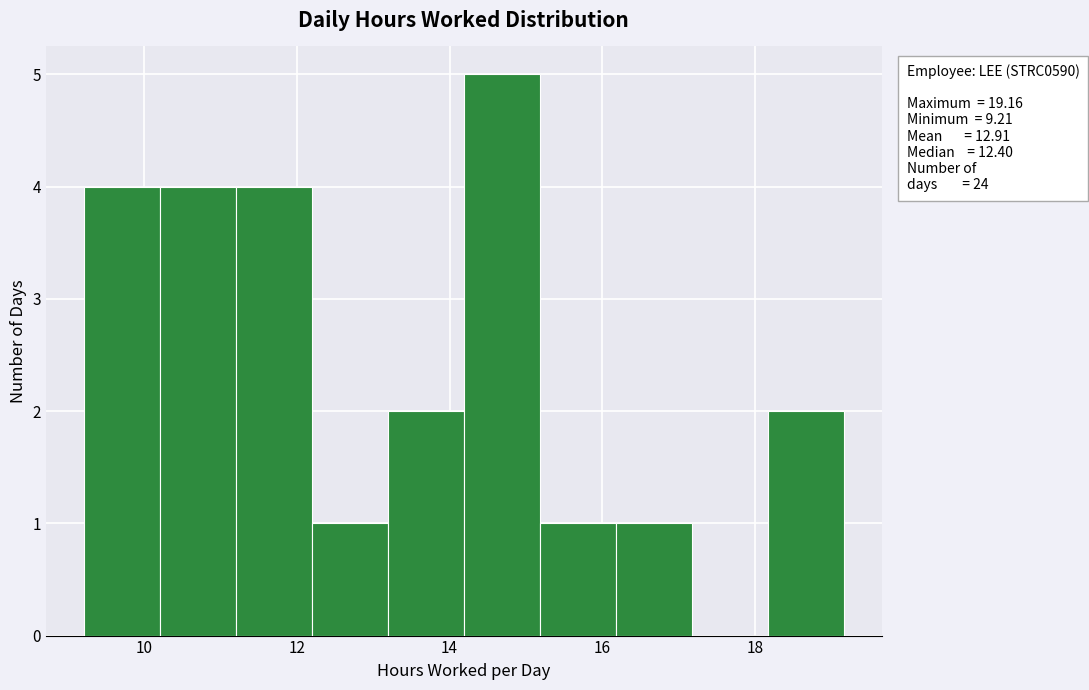

Over which range of the x-axis is the bar tallest?

14.2 to 15.2